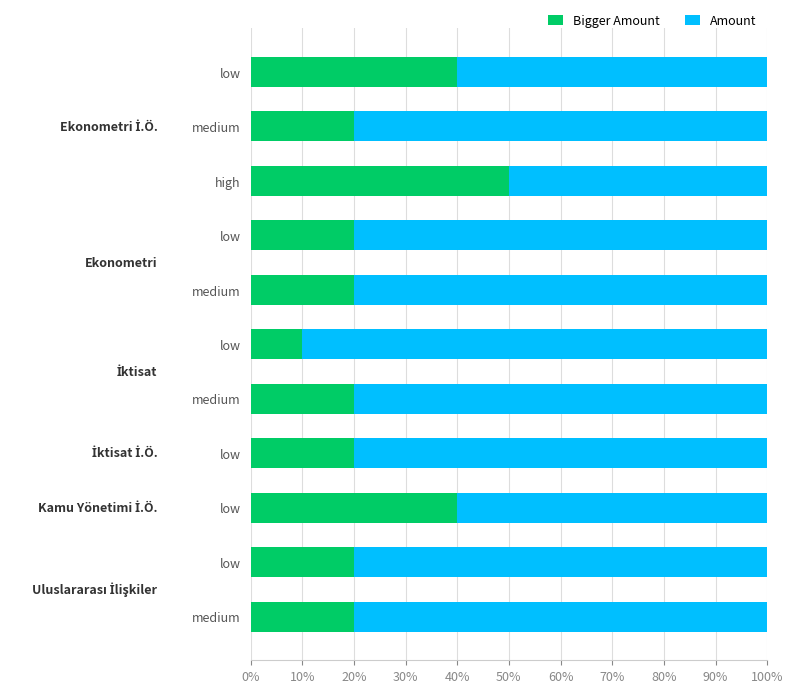

What are all the series names shown in the legend?

Bigger Amount, Amount